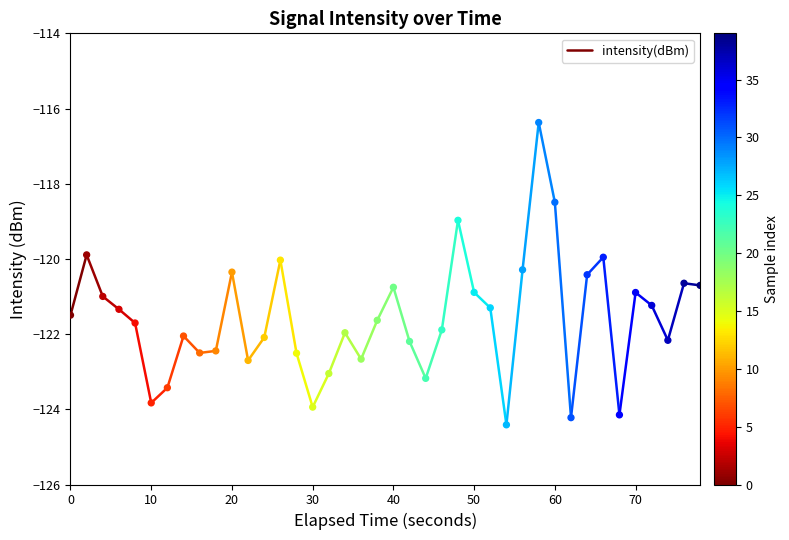

What is the range of X values (max minus min)?

78.0